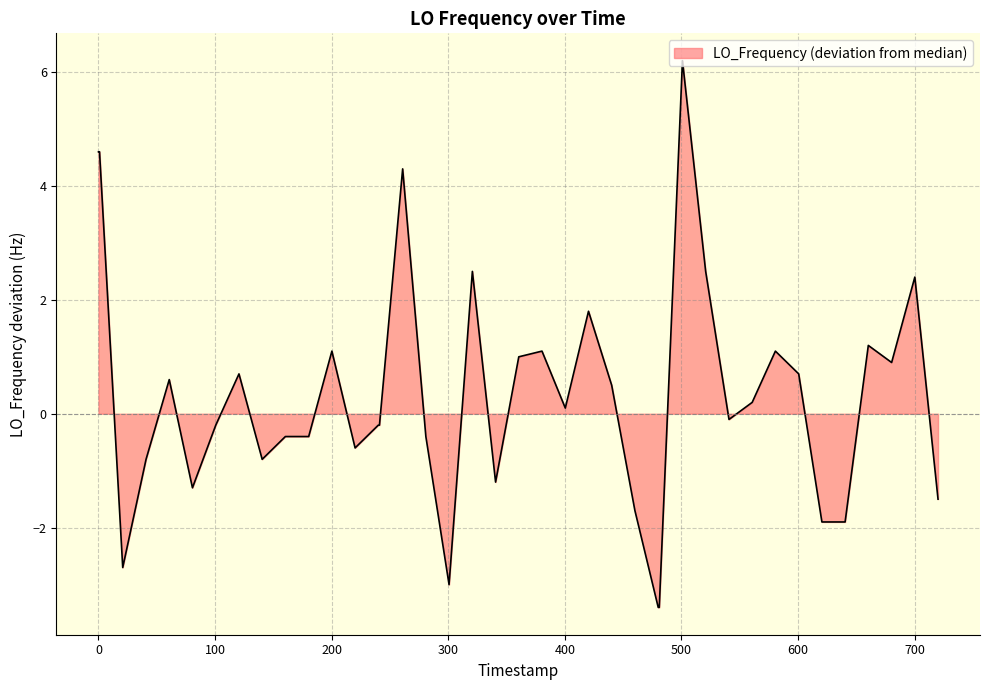

What is the difference between the maximum and minimum values?

9.6